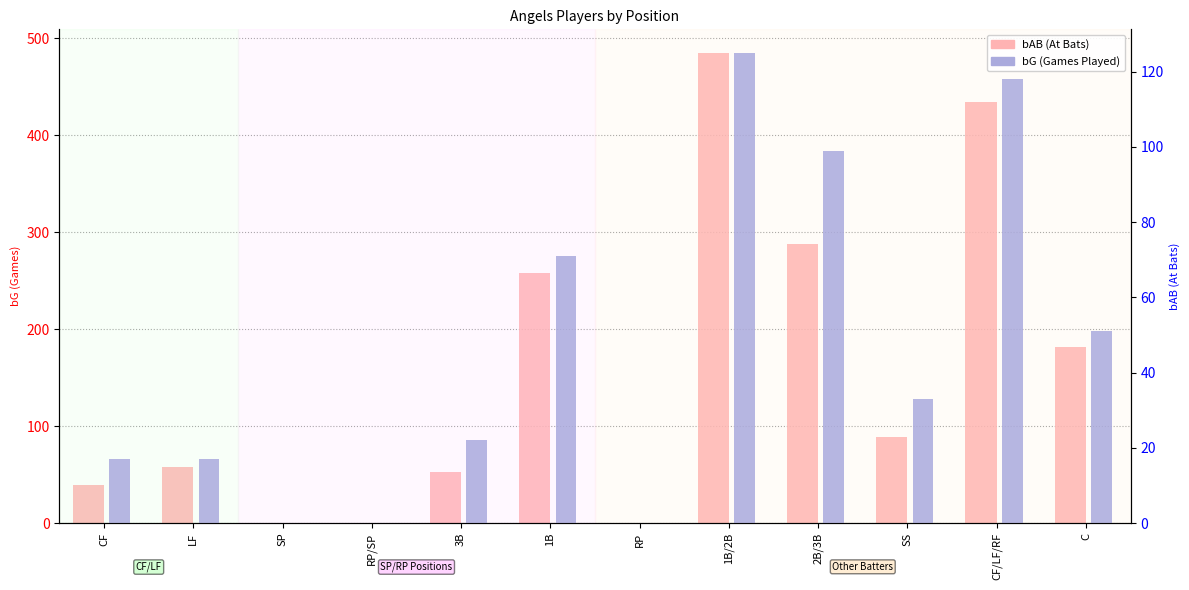

Between 1B/2B and SS, which series saw the biggest shift?

bAB